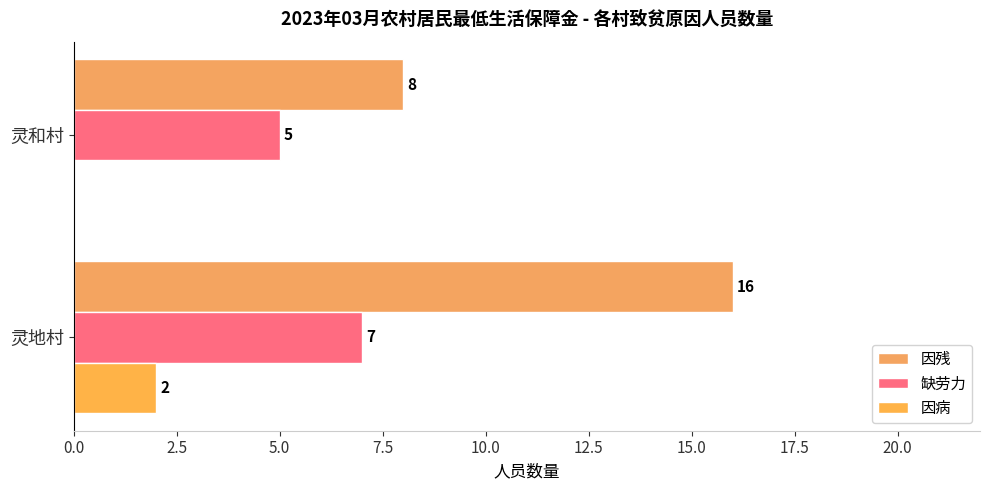

Reading left to right, extract all data points from this chart.

因残: 16	8
缺劳力: 7	5
因病: 2	0